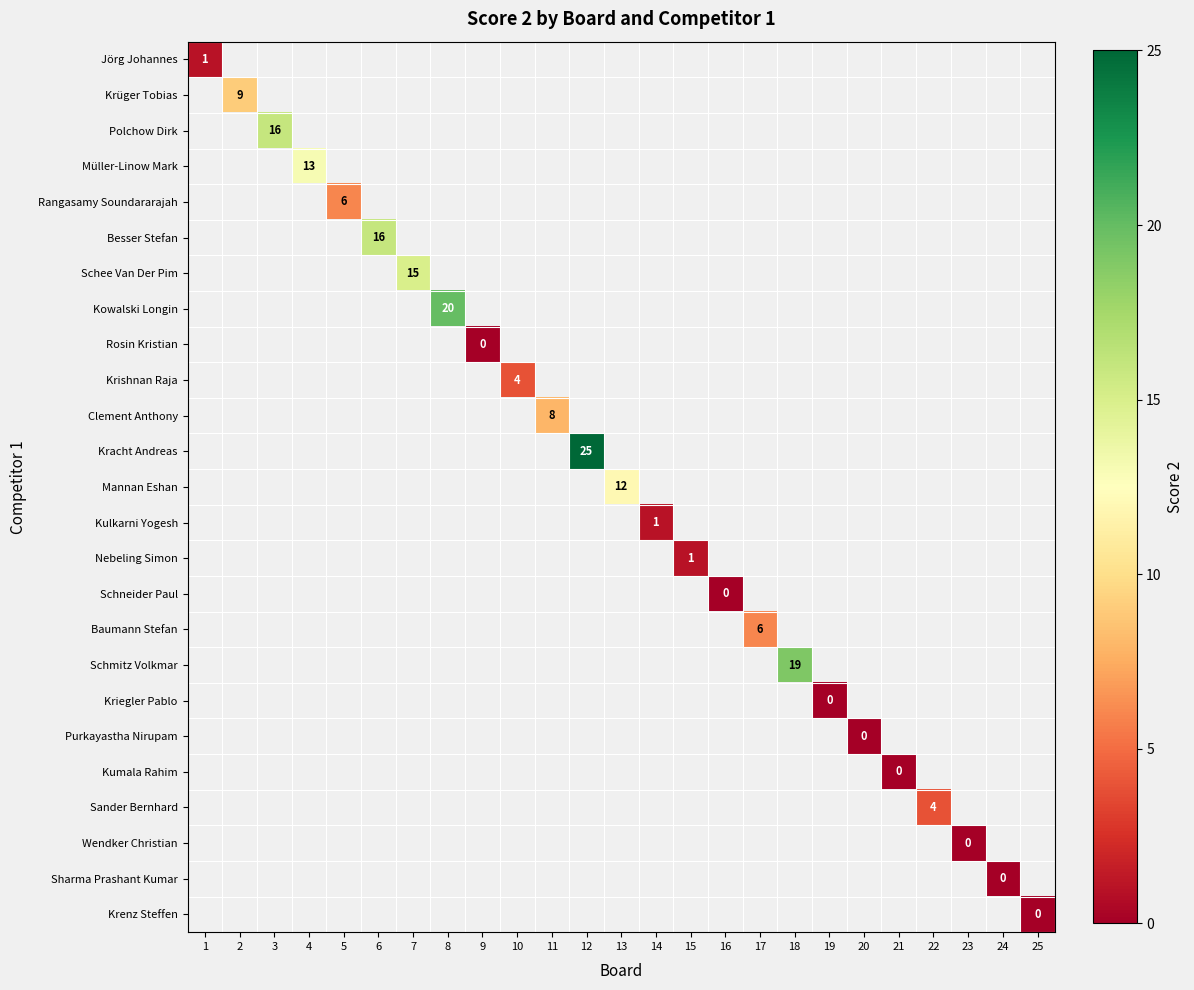

How many data points does each series have?

25